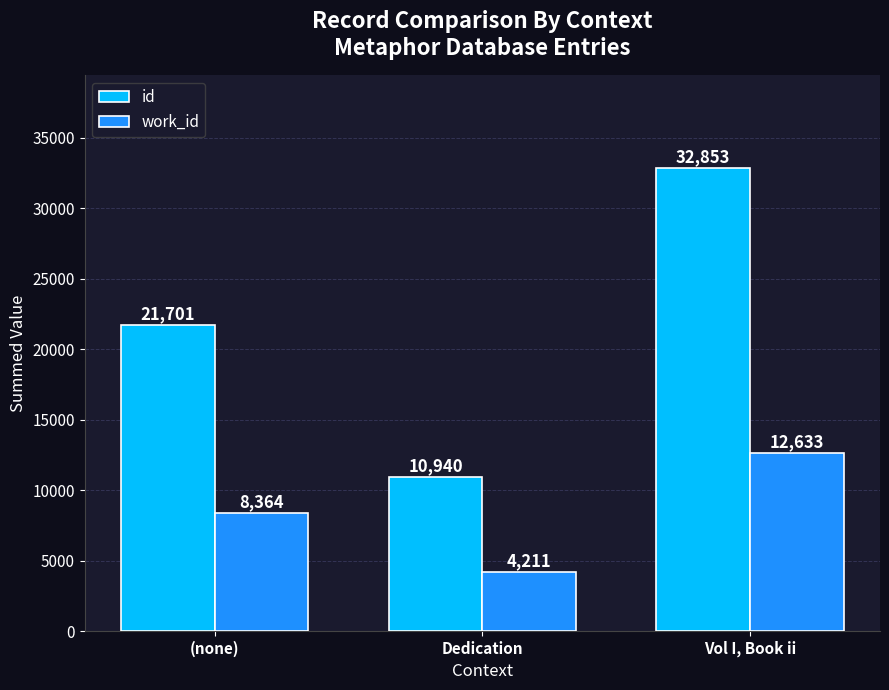

Rank the series by their average value, from highest to lowest.

id, work_id